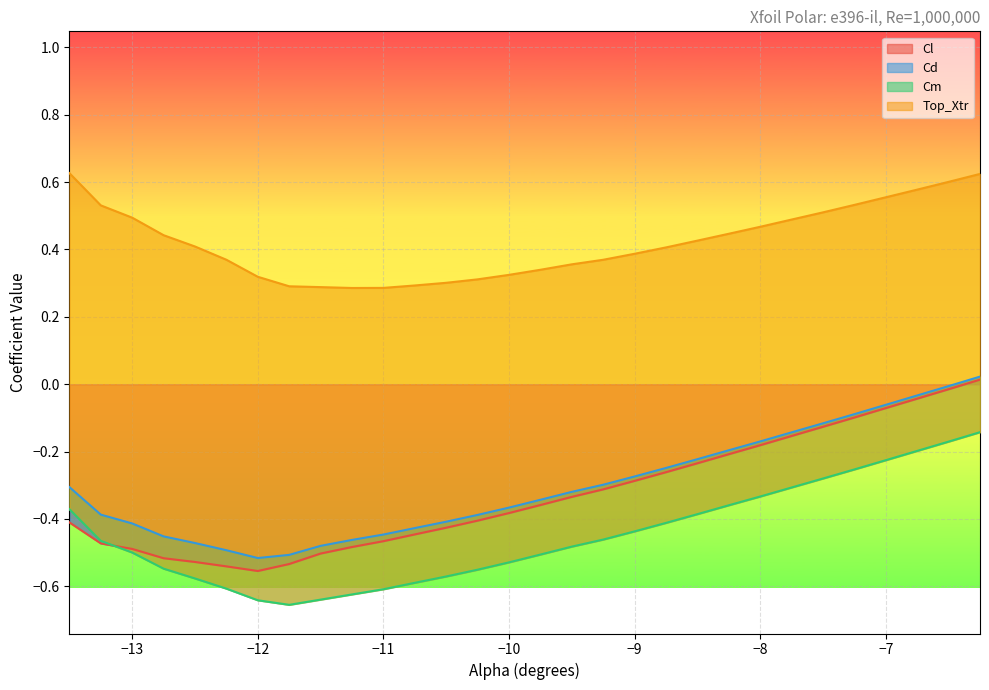

What is the label of the 10th point from the left?

-11.25